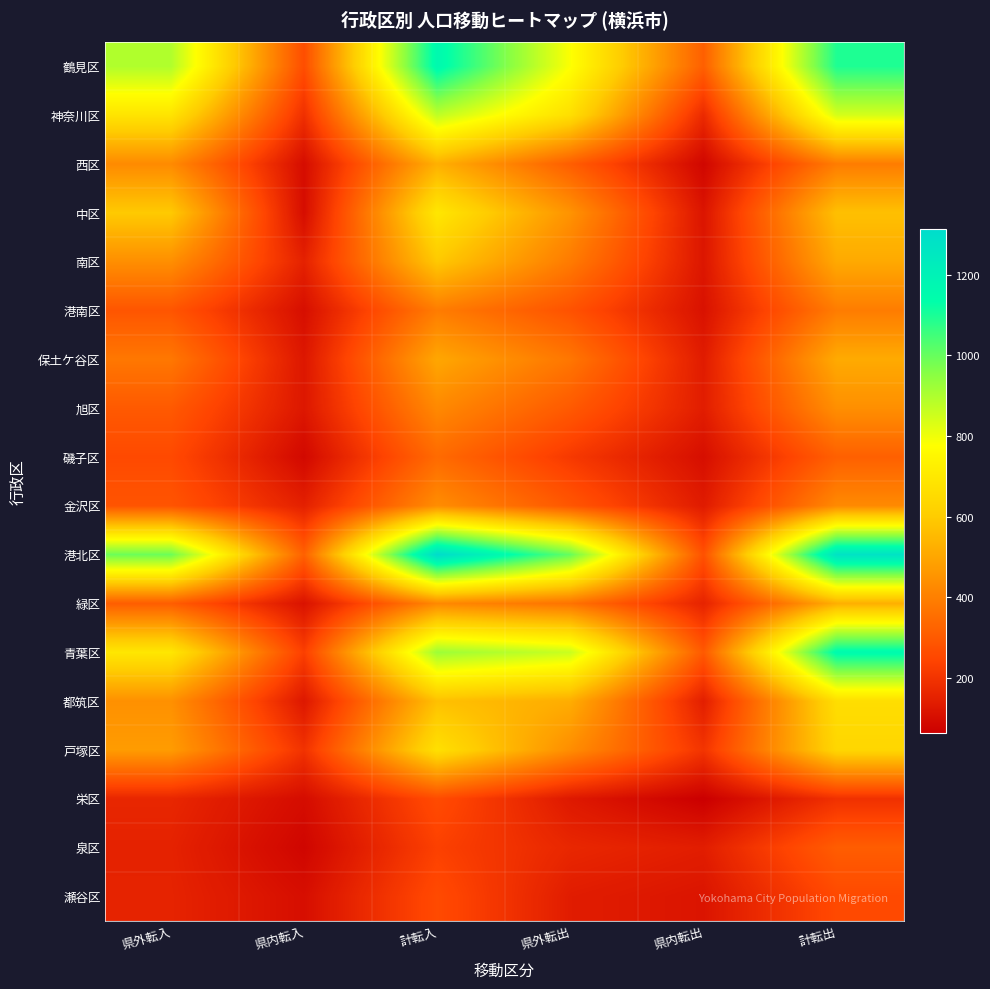

How many categories are shown in the chart?

6